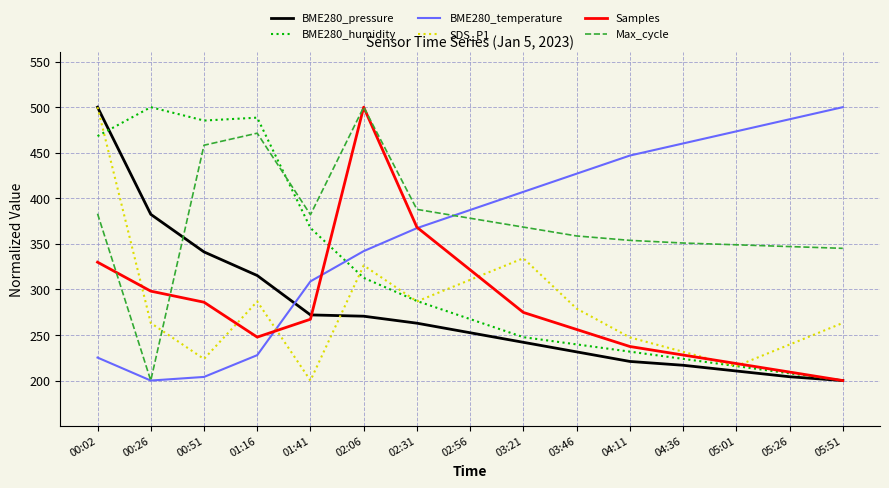

What is the difference between the highest and lowest values at 02:31?

124.9